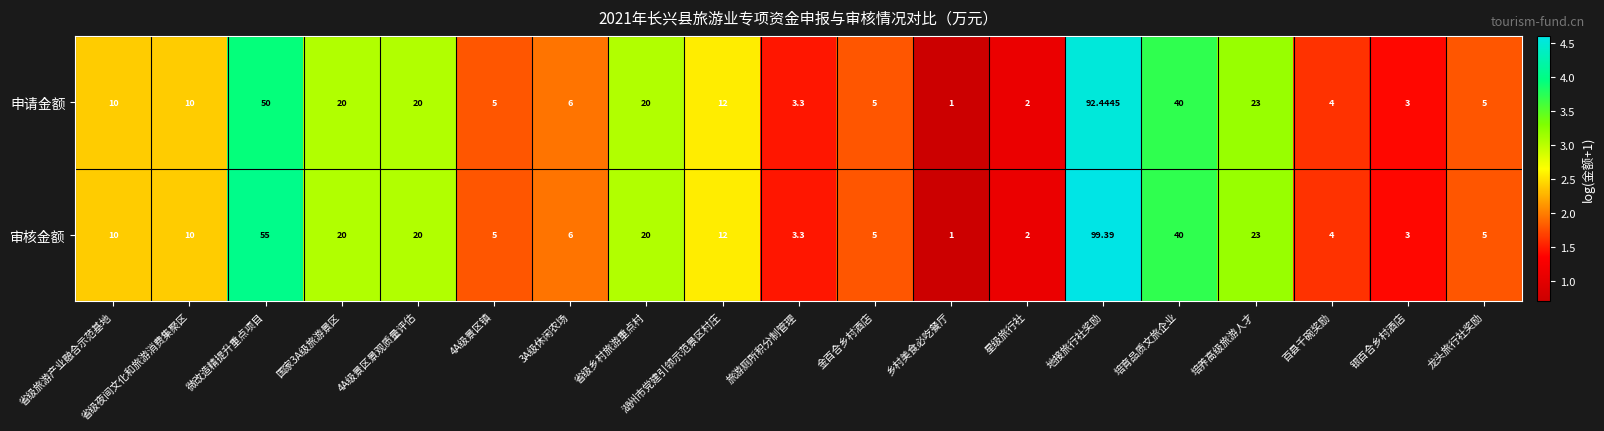

Is the value of 审核金额 at 4A级景区景观质量评估 greater than the value of 申请金额 at 银百合乡村酒店?

Yes